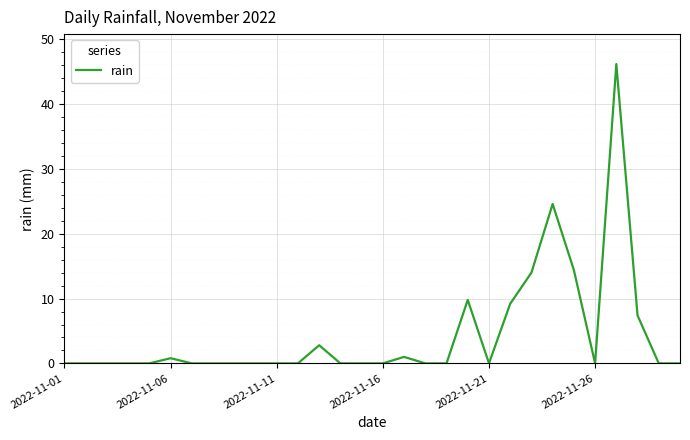

What is the difference between the maximum and minimum values?

46.2